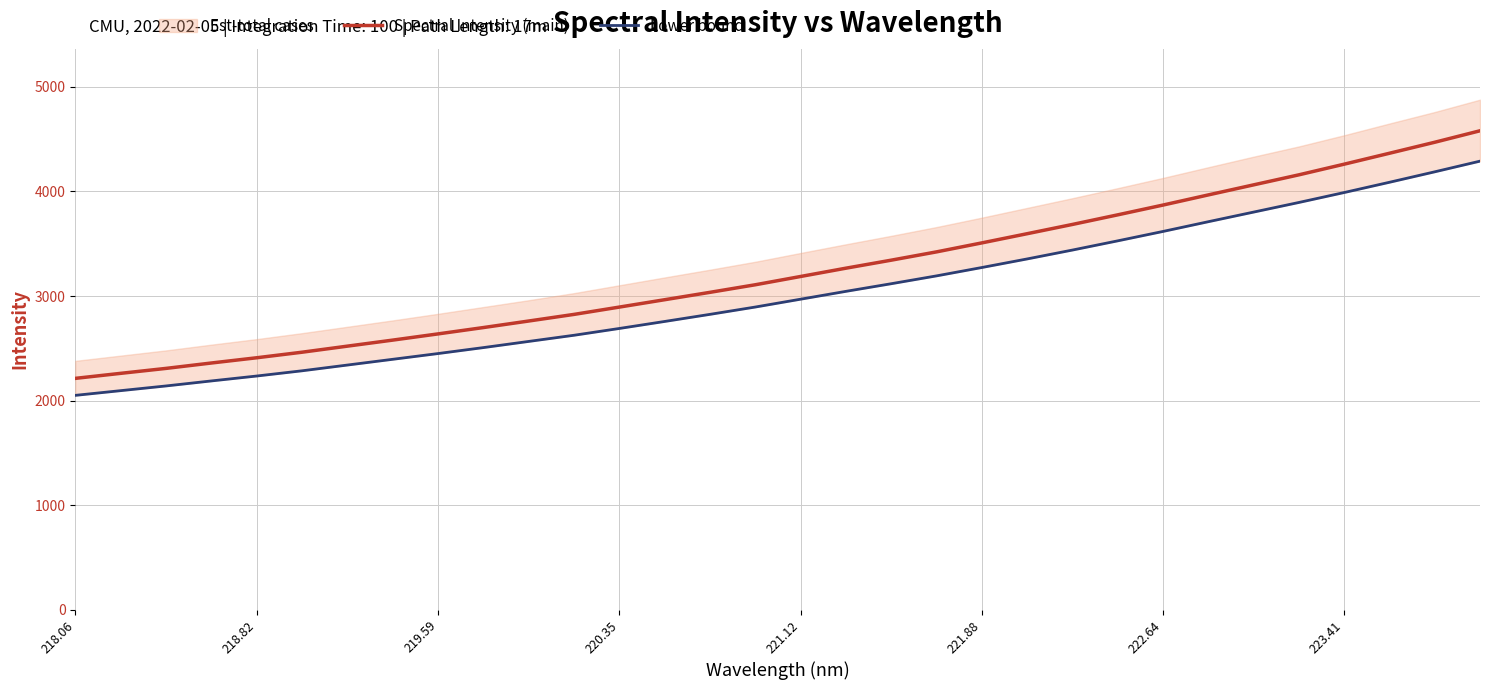

True or false: Spectral Intensity (main) has a value of 2894.5 at 220.35.

True